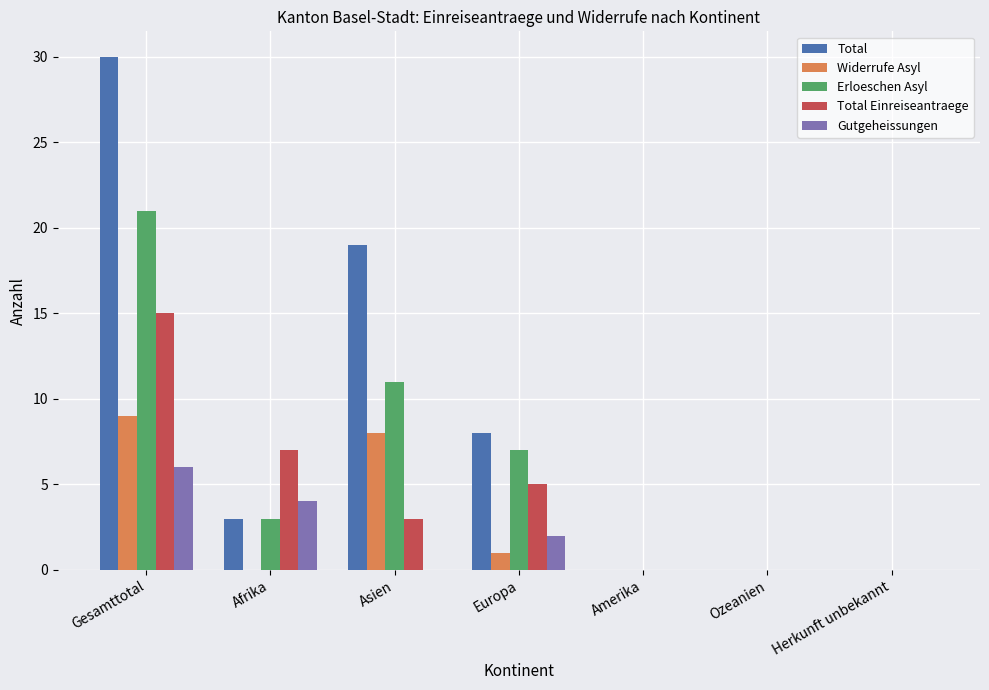

What is the spread (max minus min) of values at Europa?

7